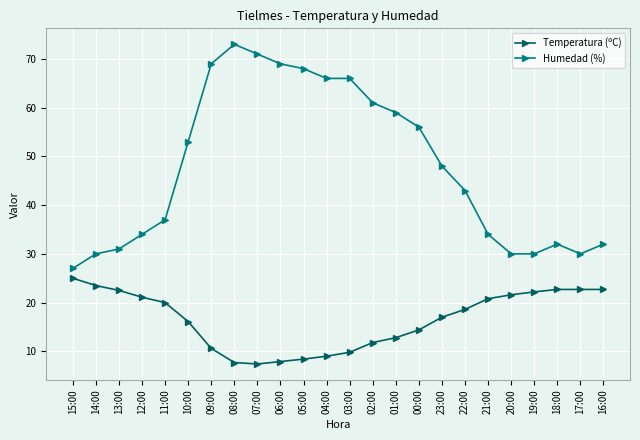

What are all the series names shown in the legend?

Temperatura (ºC), Humedad (%)